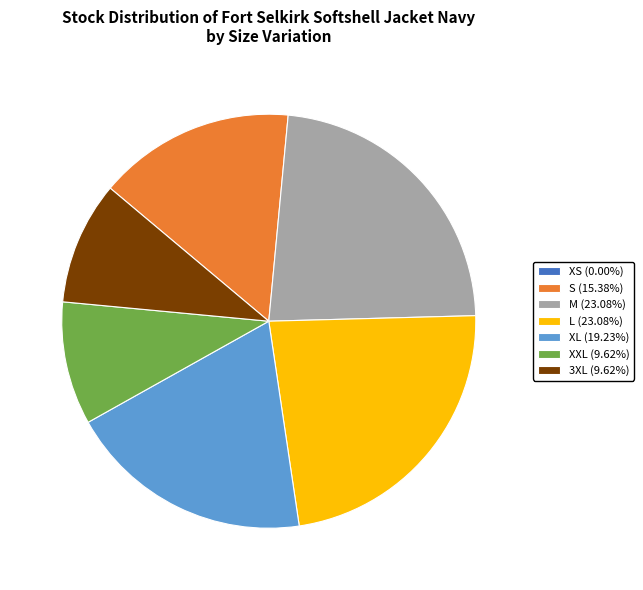

Is there a majority slice in this chart?

No